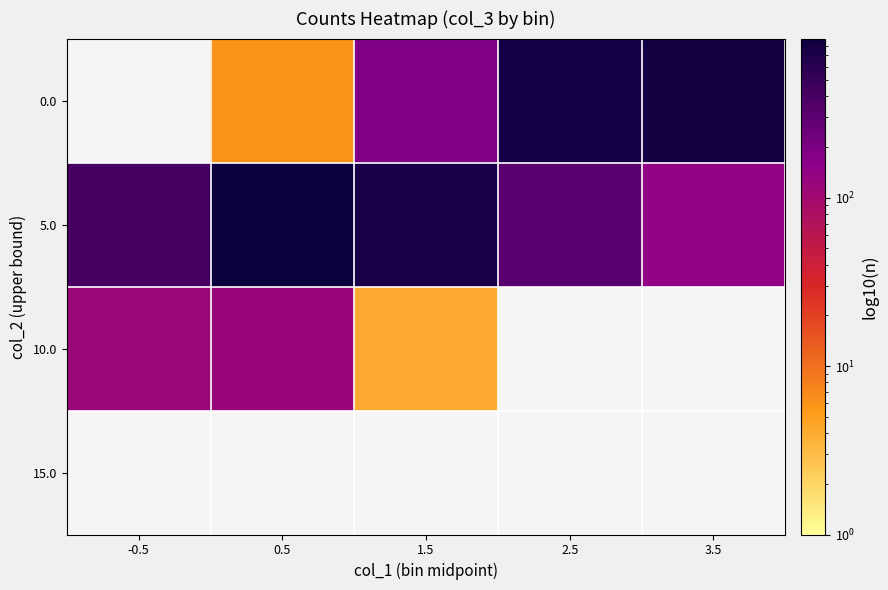

At which label is 5.0 closest to 511?

-0.5